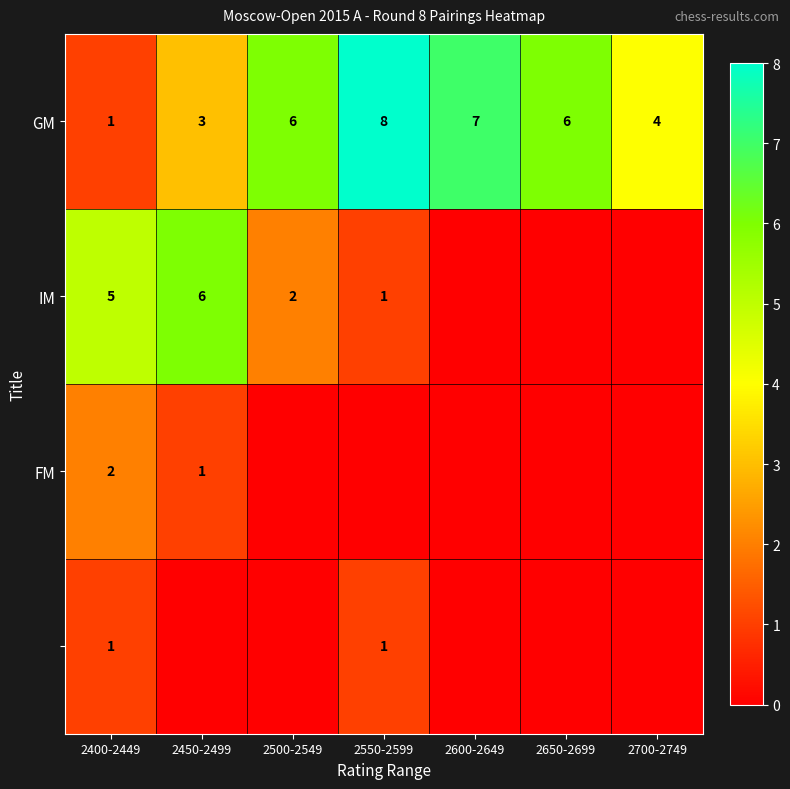

What is the lowest value of the GM series?

1